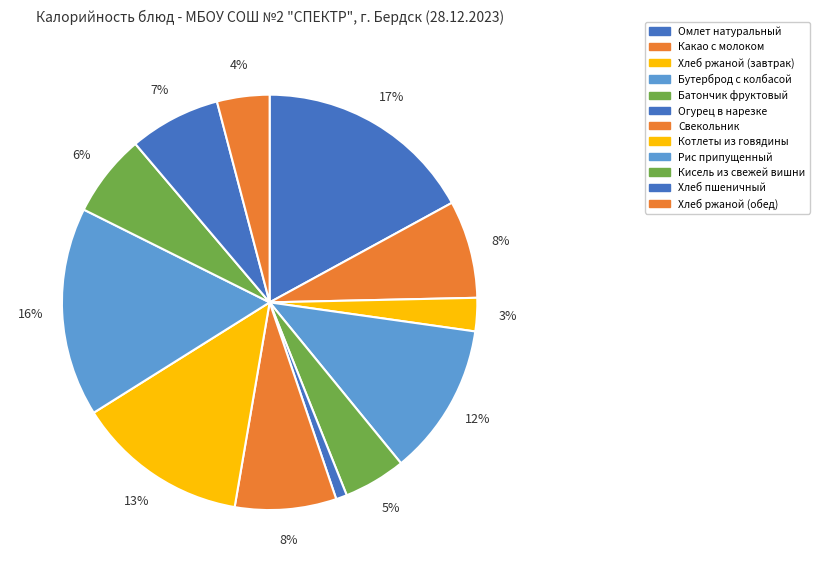

How many slices are in this pie chart?

12